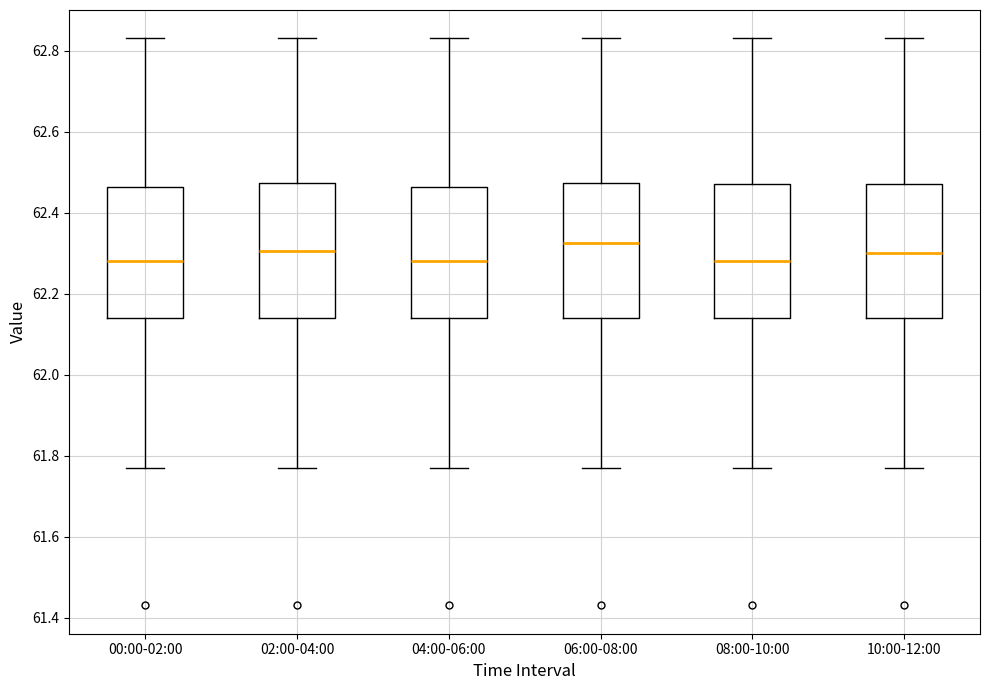

Where does the lower whisker of the box for 04:00-06:00 end on the y-axis? The values are not printed on the chart, so give them approximately, as read against the axis.

61.78